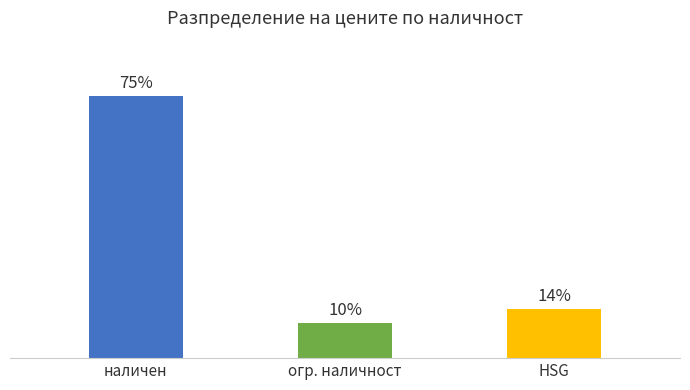

Where is the data nearest to the value 42?

HSG